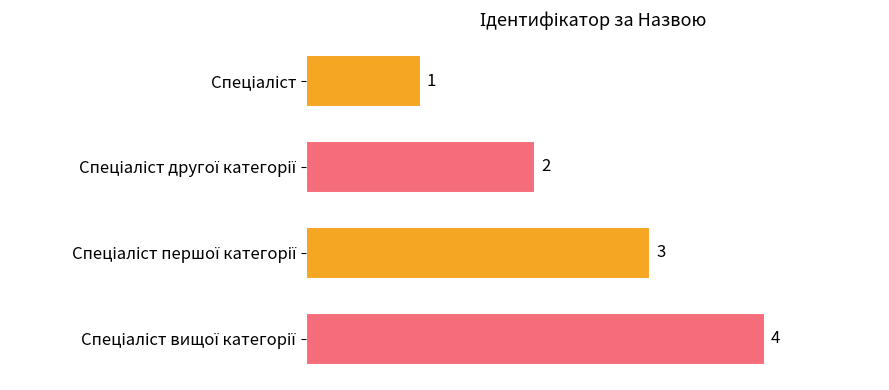

How many series are shown in this chart?

1